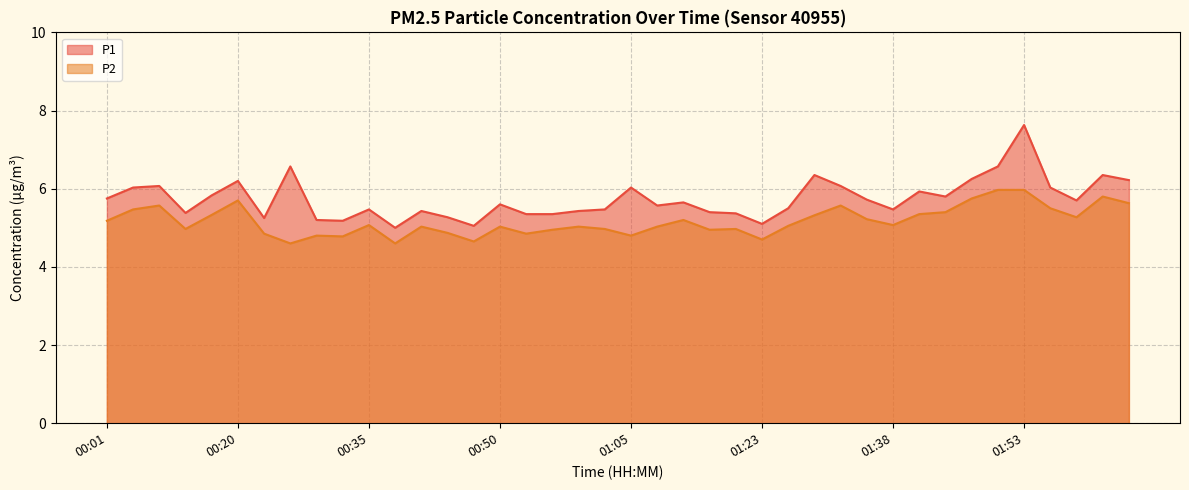

Which series has the largest range (max minus min)?

P1